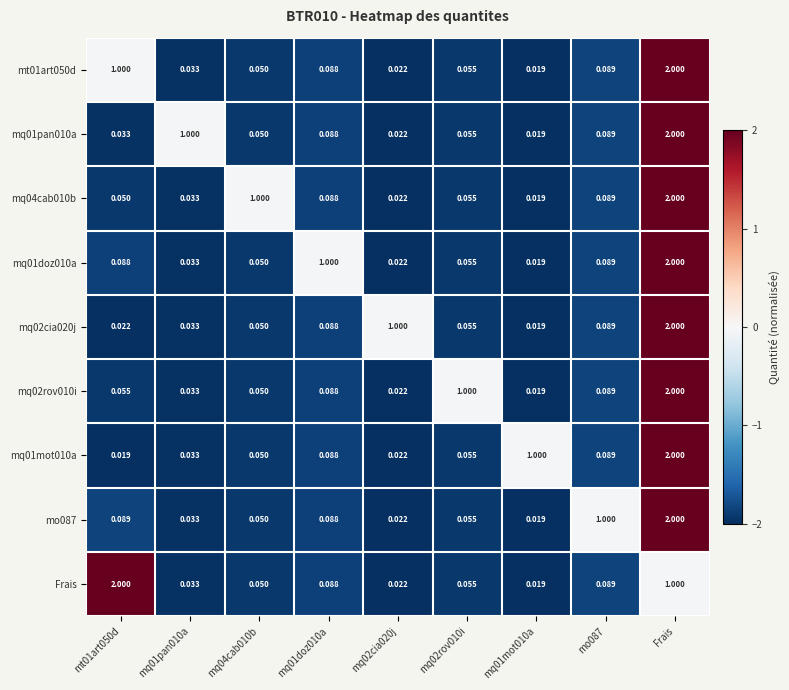

At which label does mo087 reach its peak?

Frais